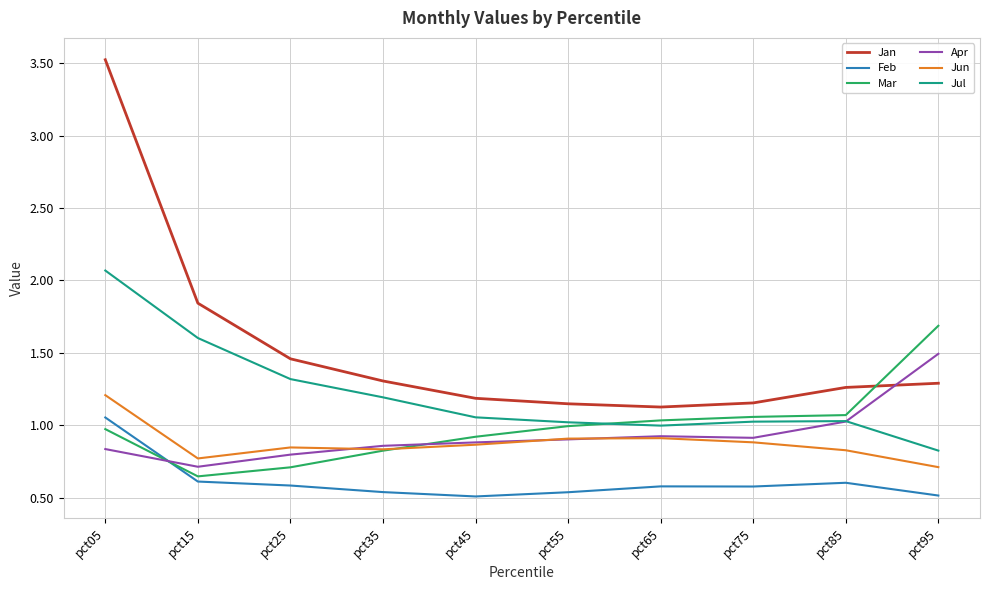

Which series has the largest total across all categories?

Jan